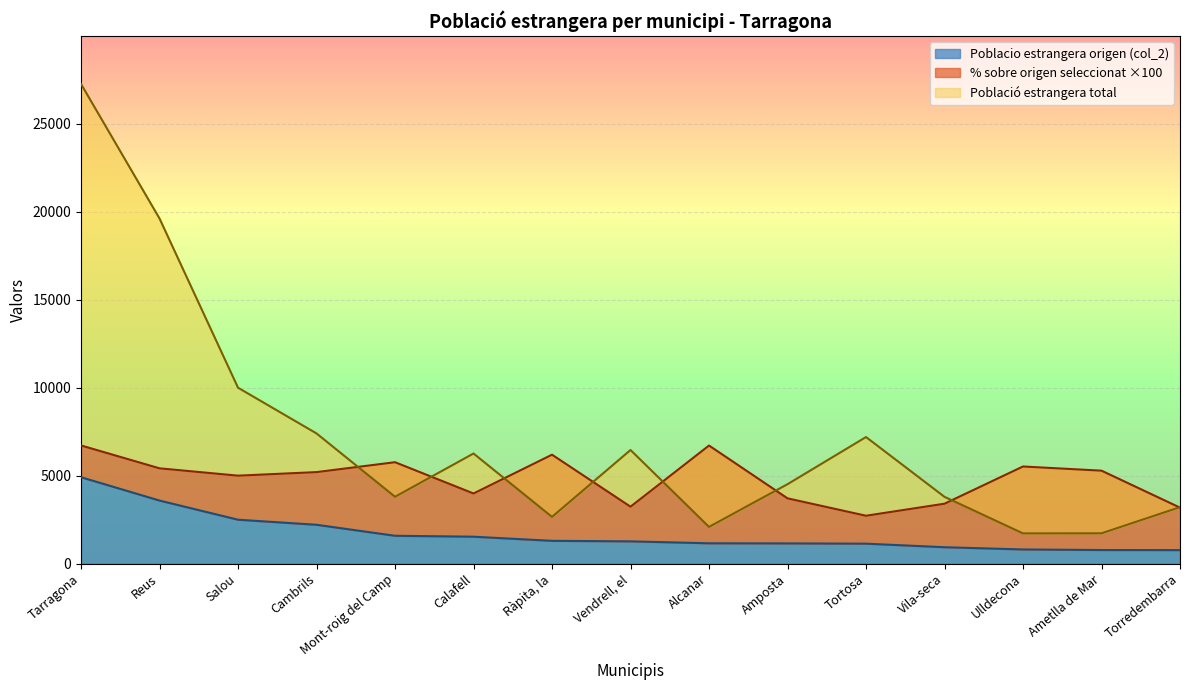

At how many categories does at least one series exceed 25200?

1